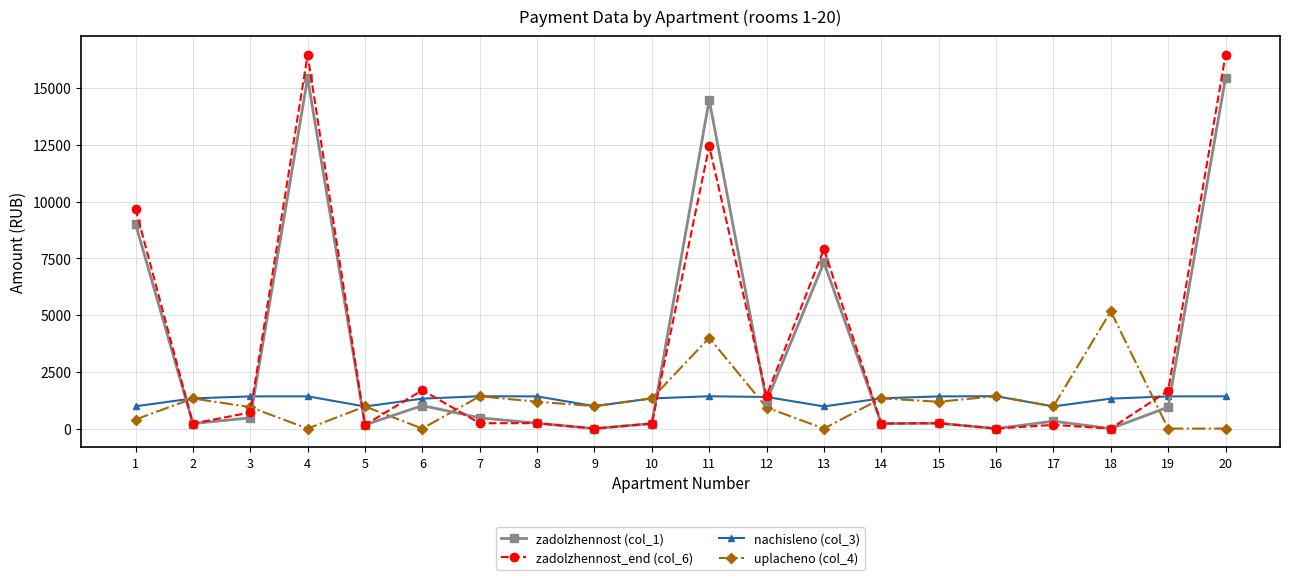

True or false: nachisleno (col_3) has more than 2 interior local peaks.

True